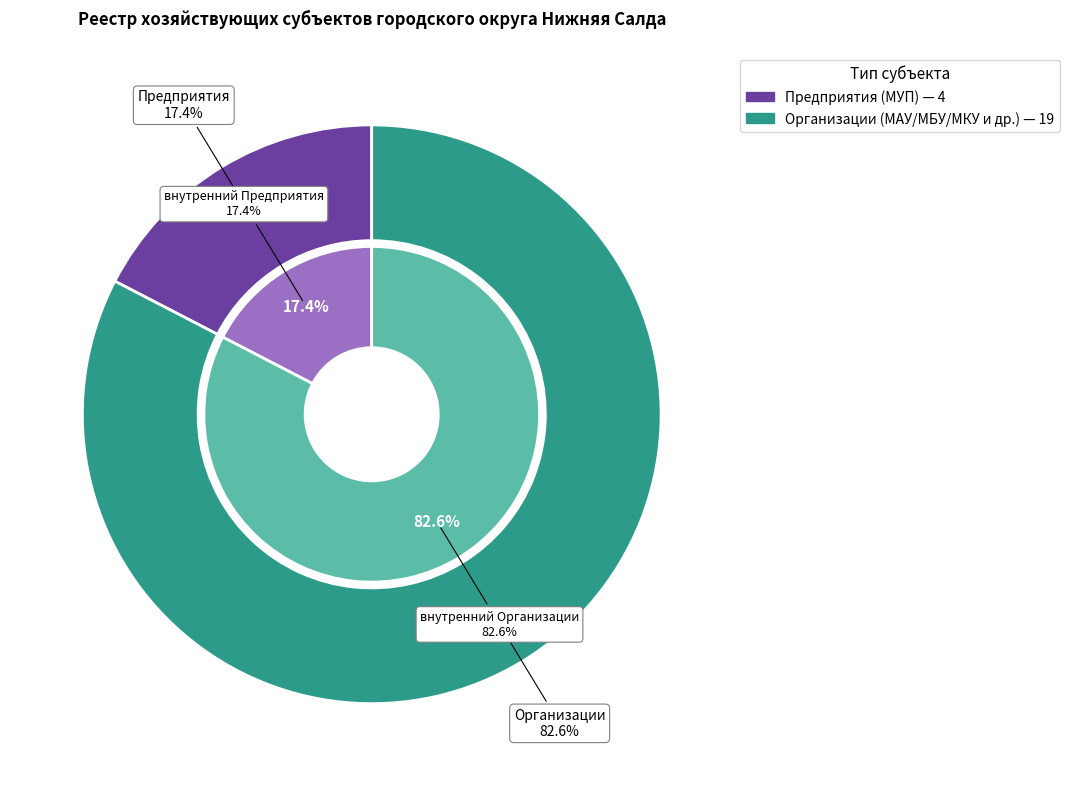

Does Организации represent more than half of the total?

Yes